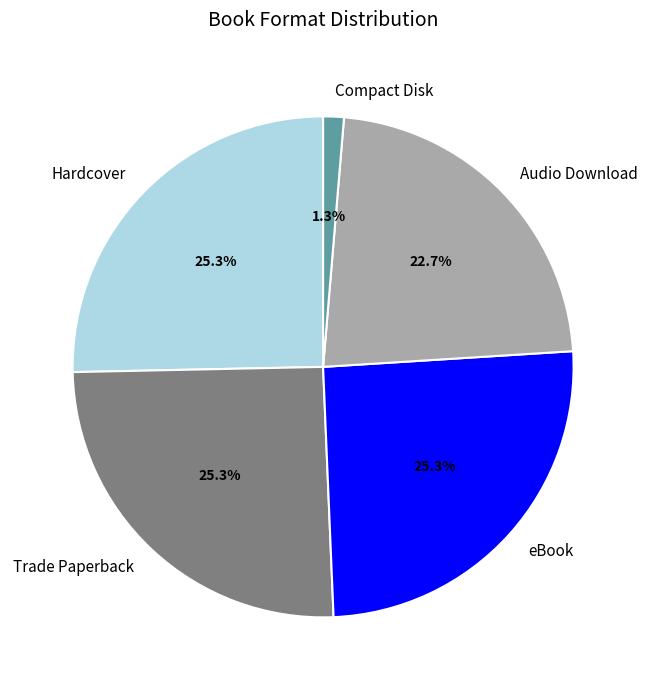

Does any single category account for the majority?

No